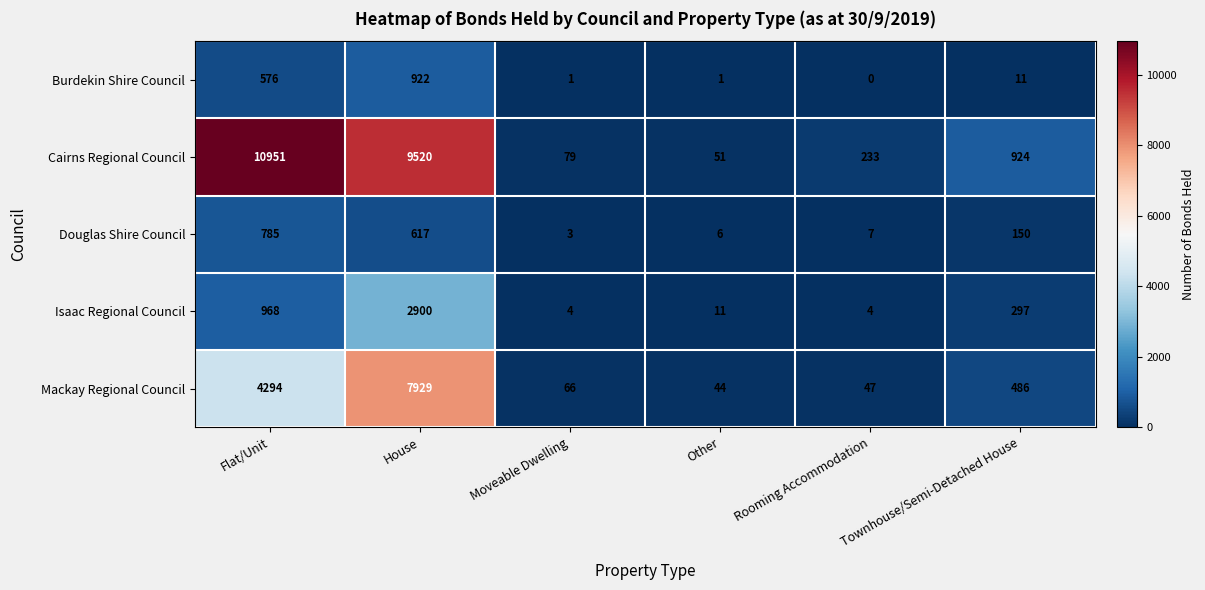

Which series has the widest spread of values?

Cairns Regional Council